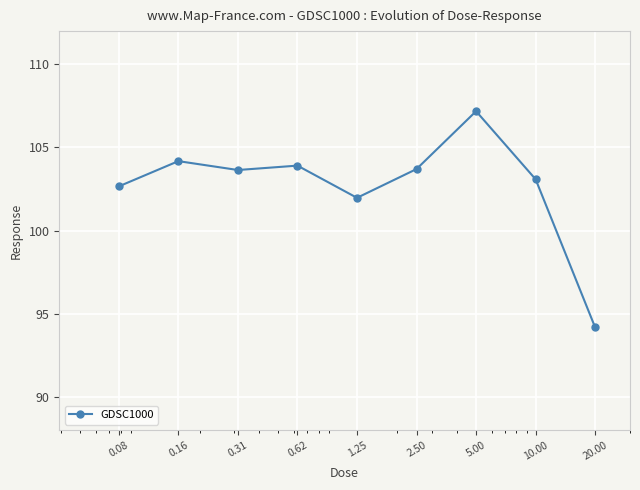

What is the greatest value displayed?

107.2